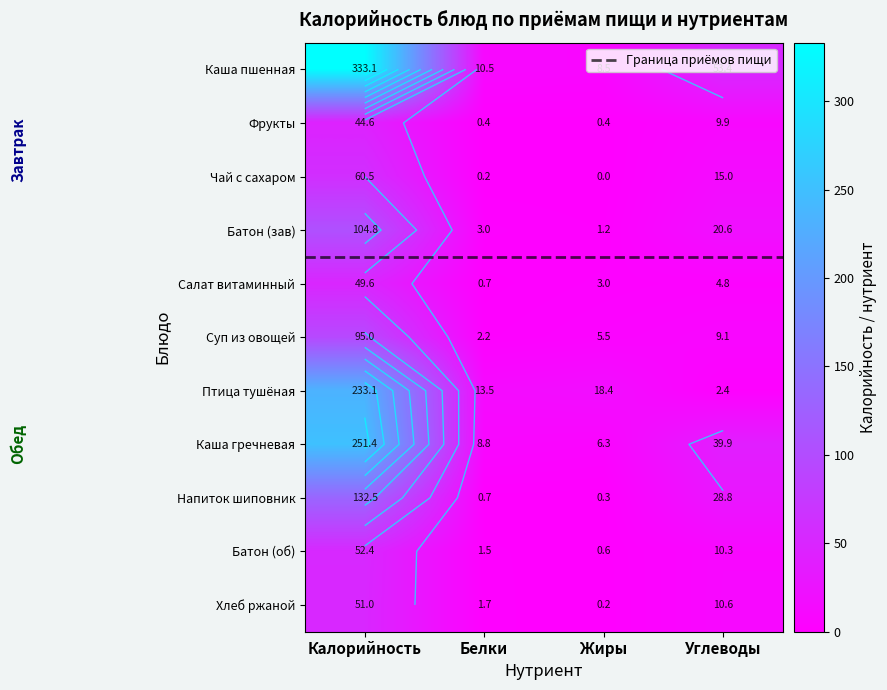

At which category does the chart reach its peak across all series?

Калорийность